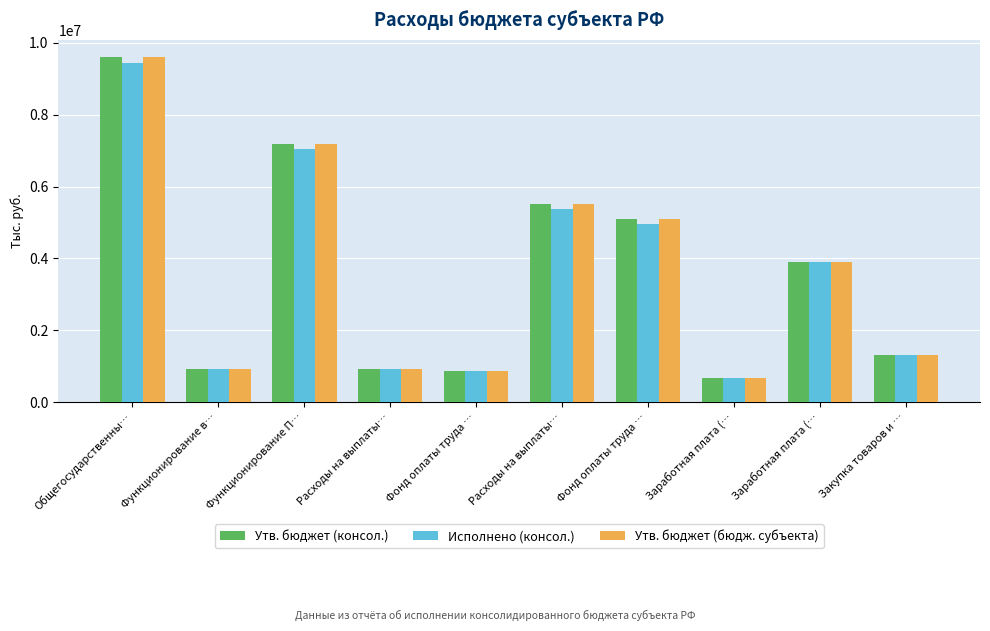

Is it true that Исполнено (консол.) equals 5485035.4 at Общегосударственны…?

False